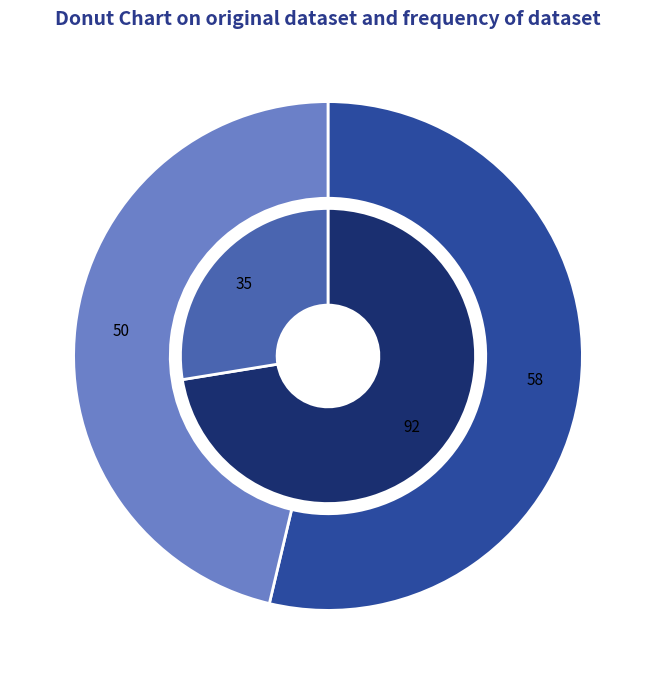

How many segments does this pie chart have?

2